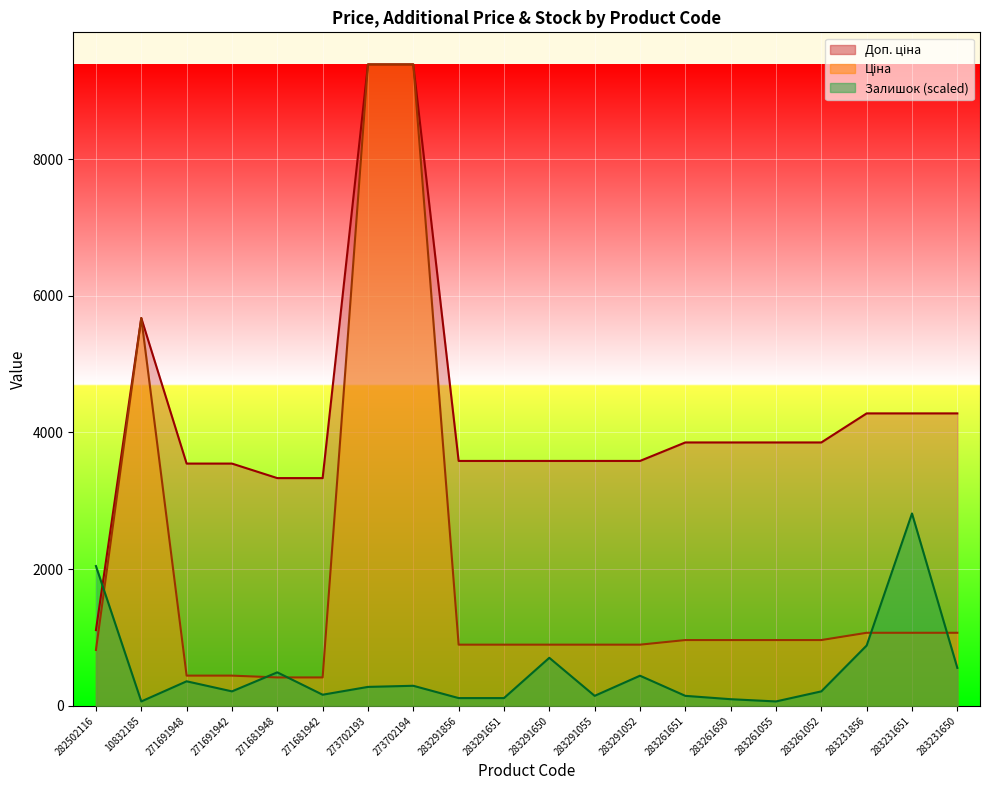

What is the sum of all Доп. ціна values?

85477.2